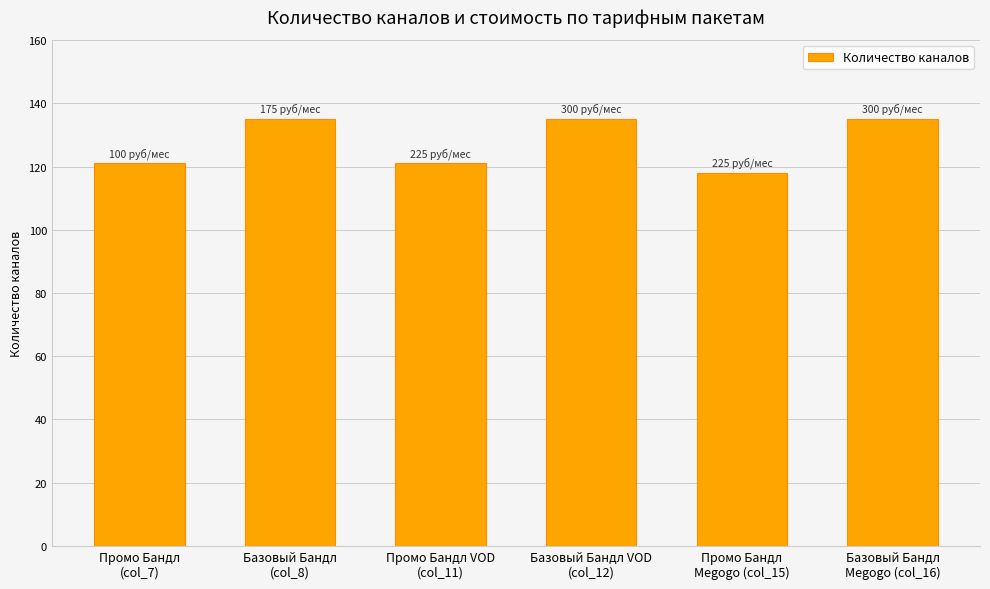

What is the value of the 3rd bar from the left?

121